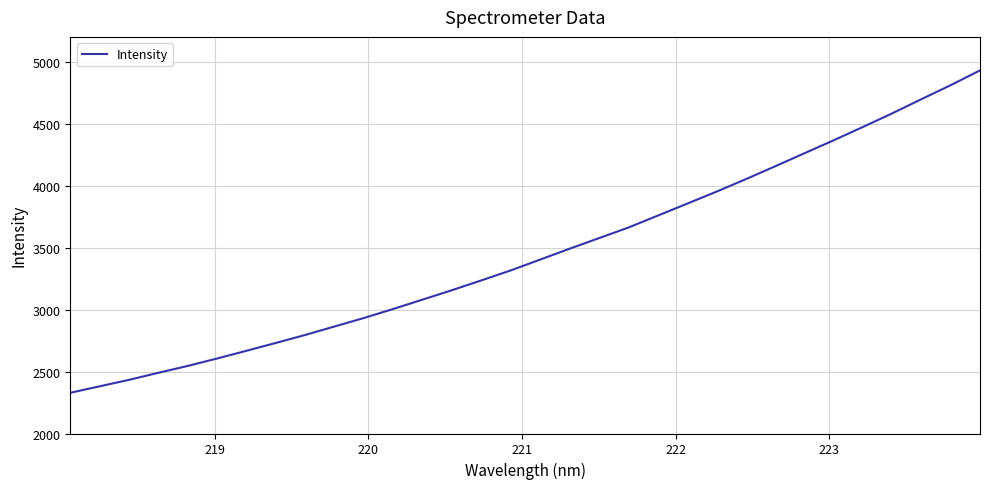

What is the greatest value displayed?

4929.6